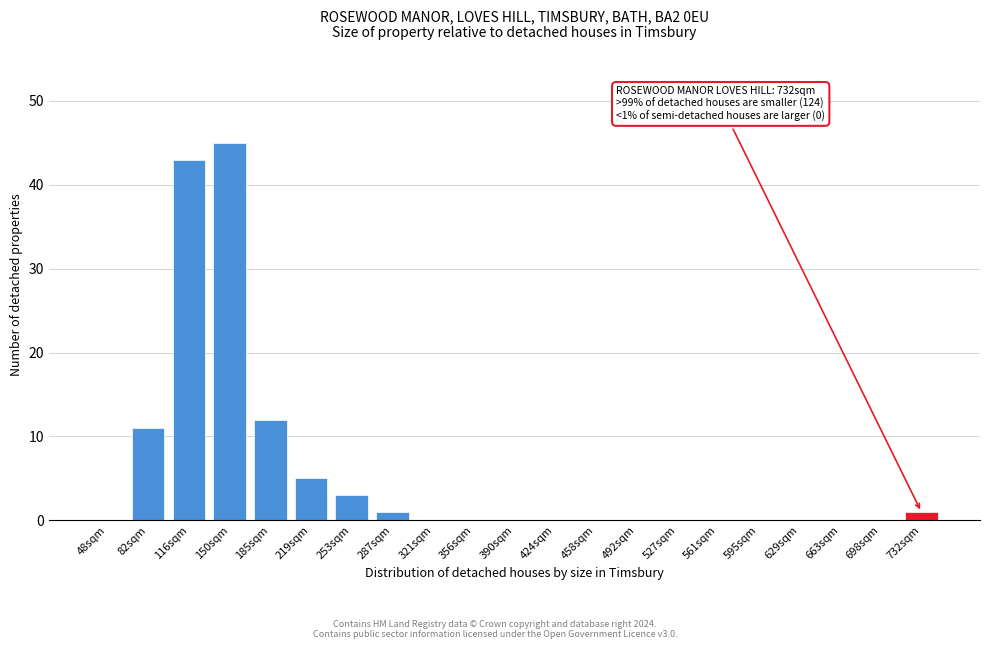

Reading left to right, what are all the values shown in this chart?

48sqm=0	82sqm=11	116sqm=43	150sqm=45	185sqm=12	219sqm=5	253sqm=3	287sqm=1	321sqm=0	356sqm=0	390sqm=0	424sqm=0	458sqm=0	492sqm=0	527sqm=0	561sqm=0	595sqm=0	629sqm=0	663sqm=0	698sqm=0	732sqm=1